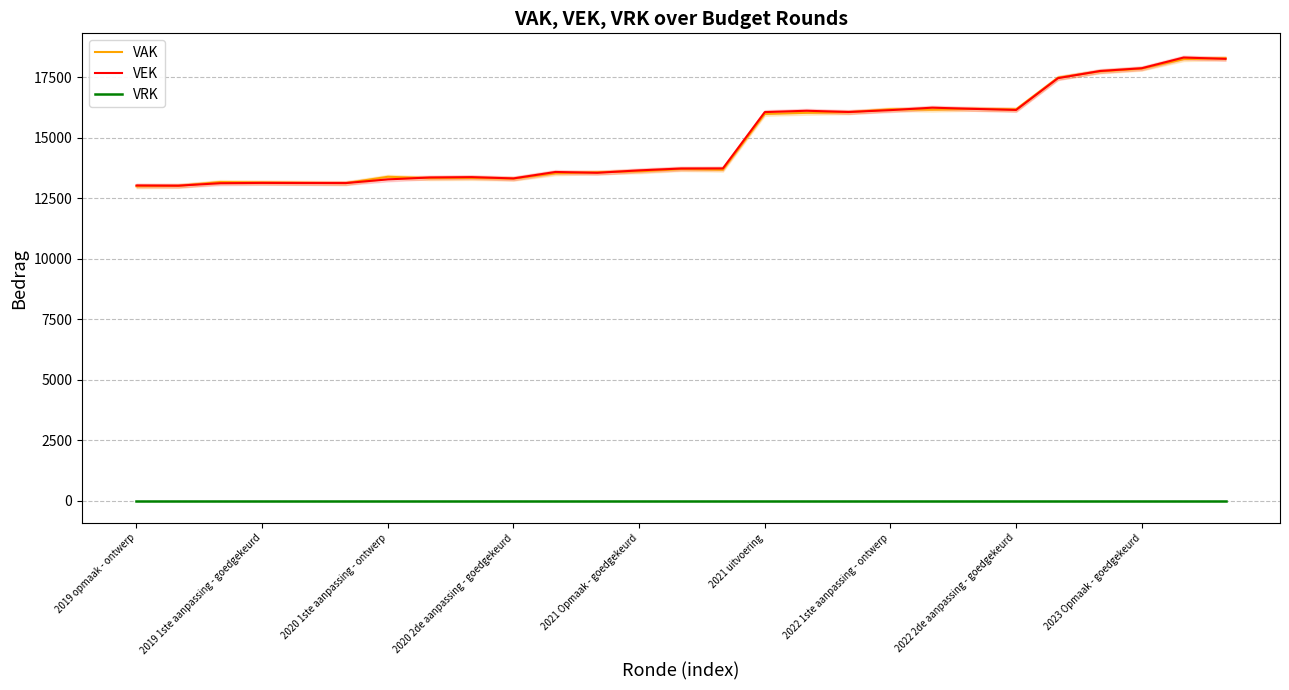

Between 2019 1ste aanpassing - goedgekeurd and 14, which series saw the biggest shift?

VEK